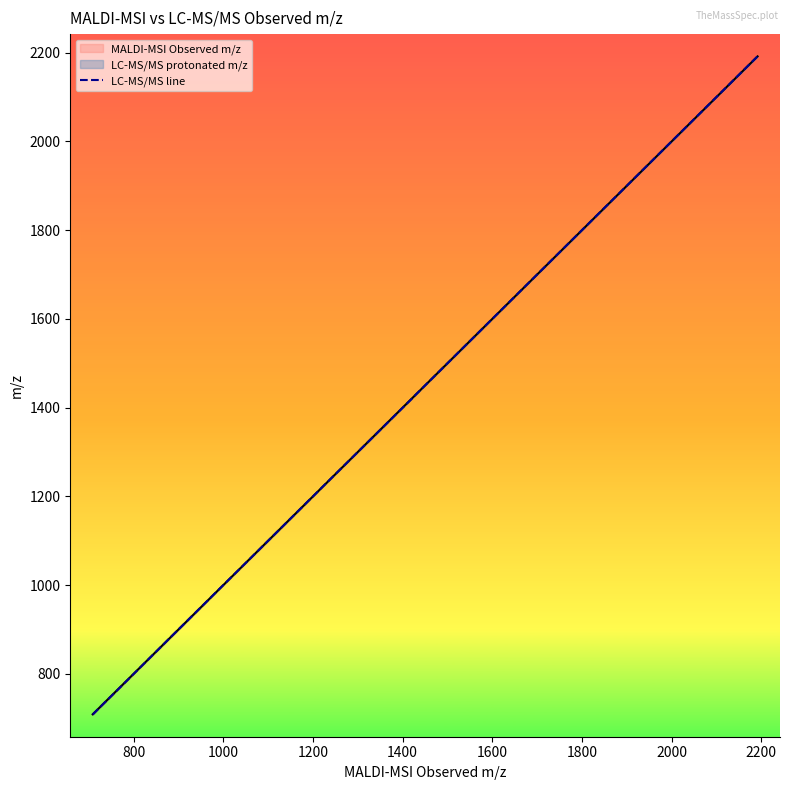

What is the minimum value shown in the chart?

708.5